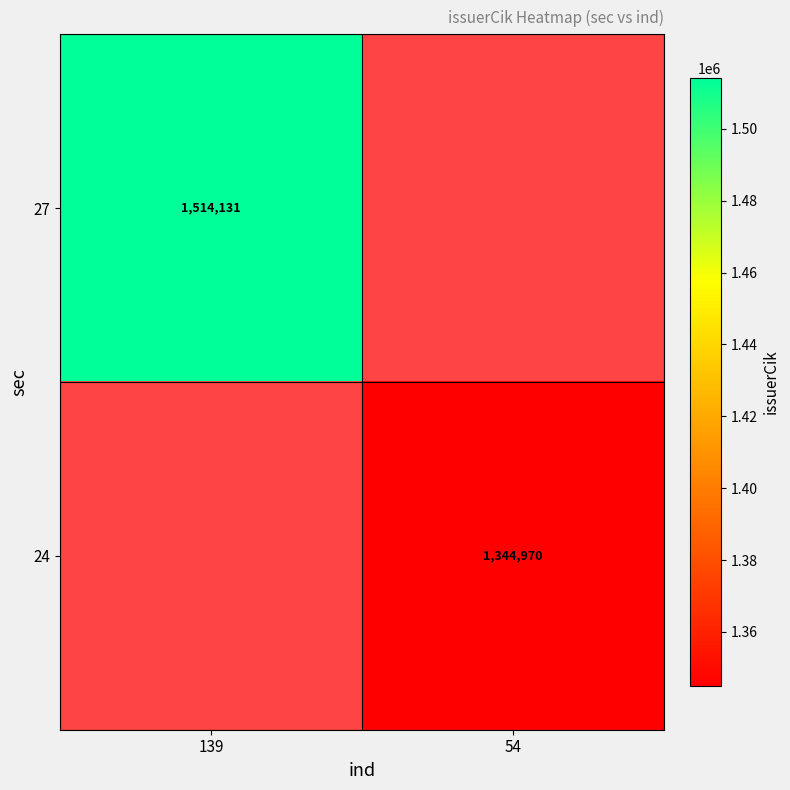

True or false: 24 has a value of 1344970 at 54.

True